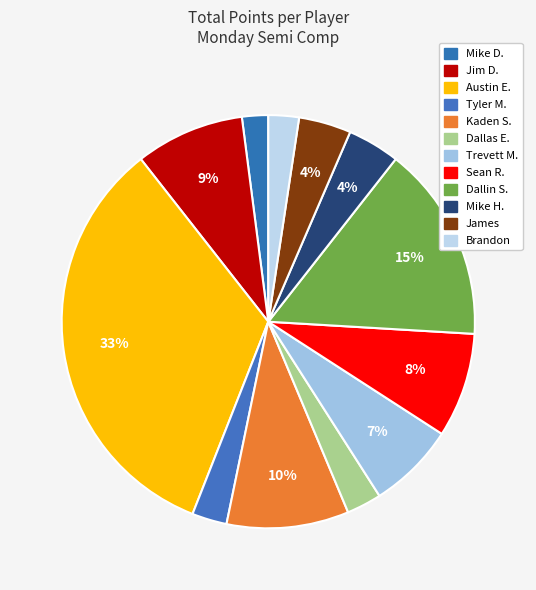

True or false: Kaden S. accounts for 1% of the total.

False